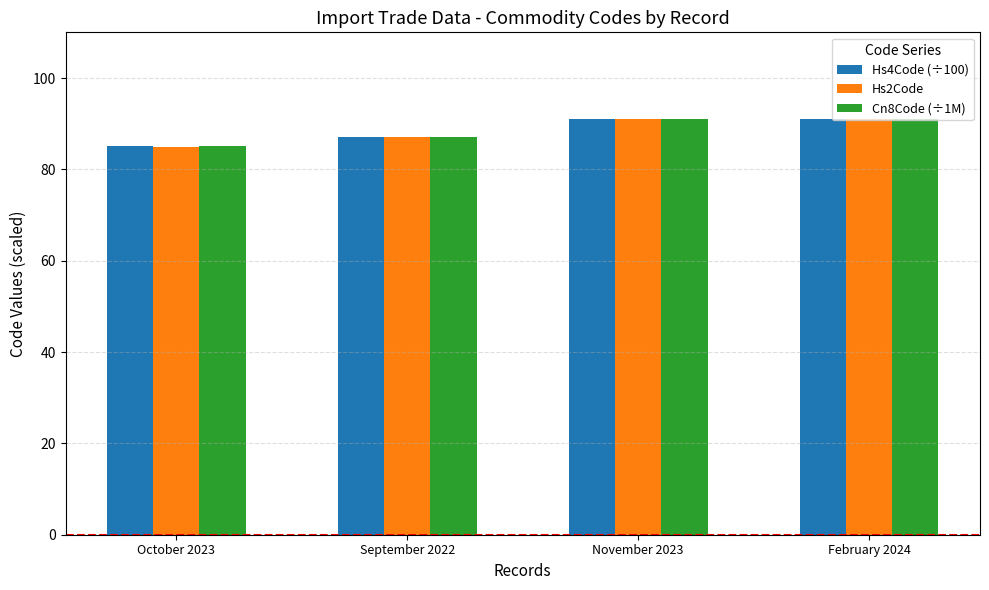

Is the value of Hs4Code (÷100) at September 2022 greater than the value of Cn8Code (÷1M) at February 2024?

No